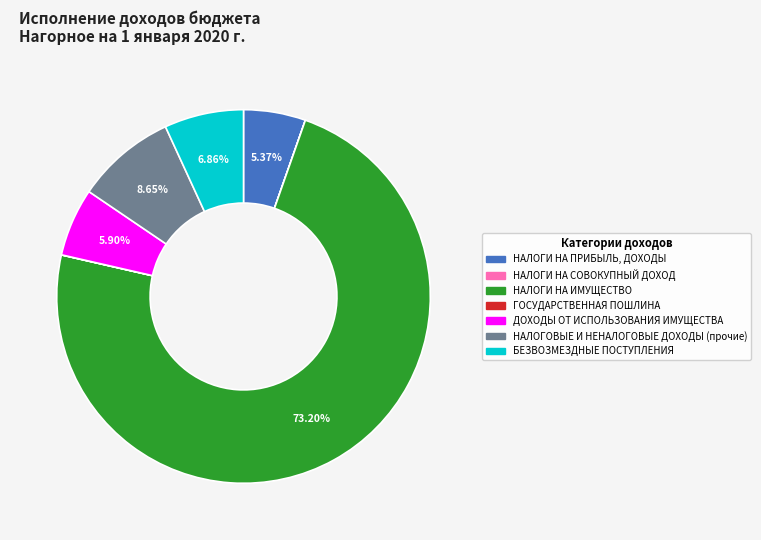

Does НАЛОГОВЫЕ И НЕНАЛОГОВЫЕ ДОХОДЫ (прочие) account for over 50% of the chart?

No